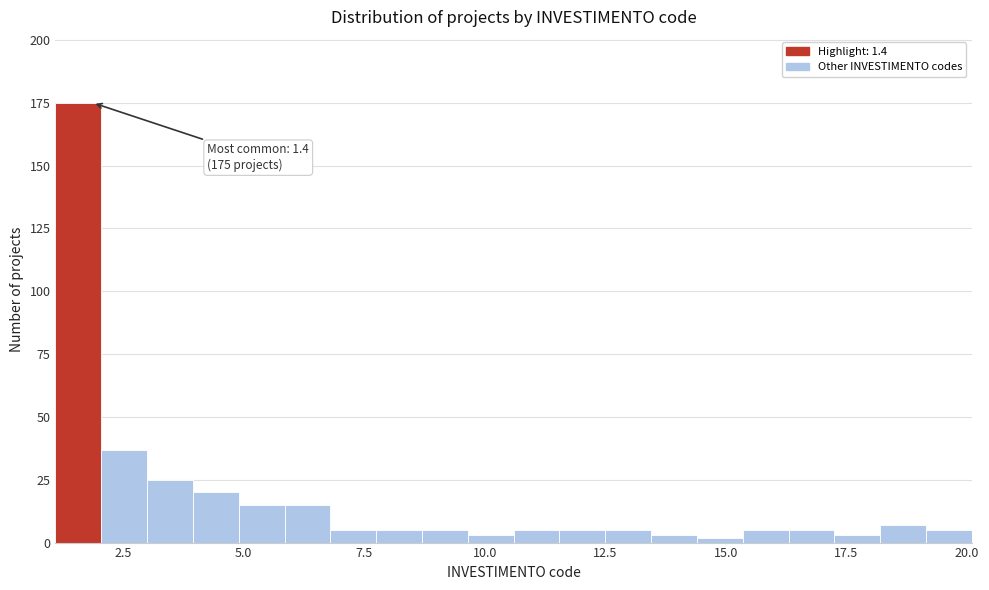

Around what value on the x-axis is the tallest bar? Give the approximate position of its centre, as read against the axis.

1.5